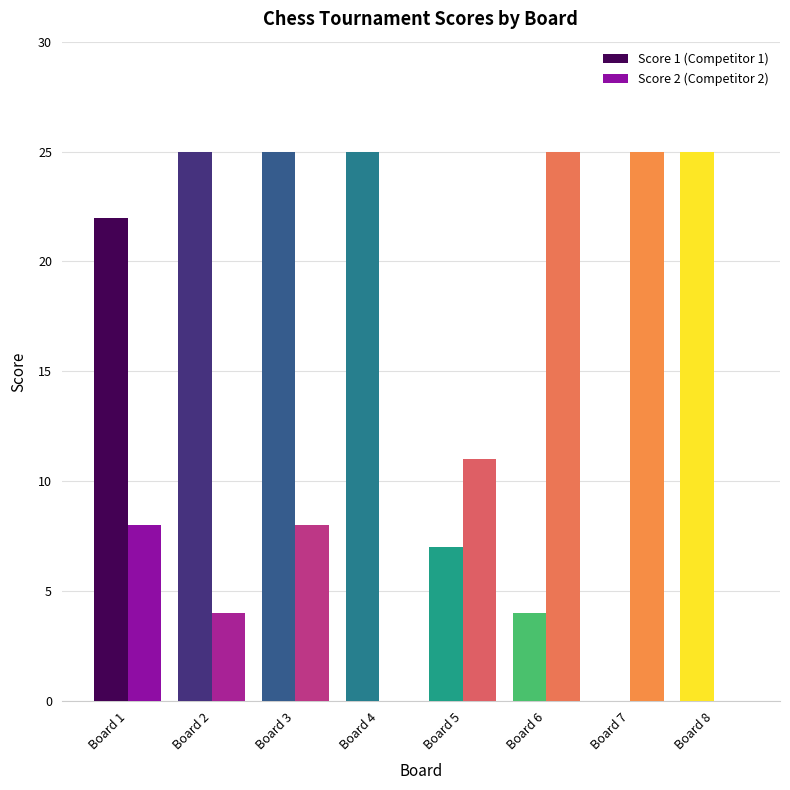

How many distinct data groups are displayed?

2